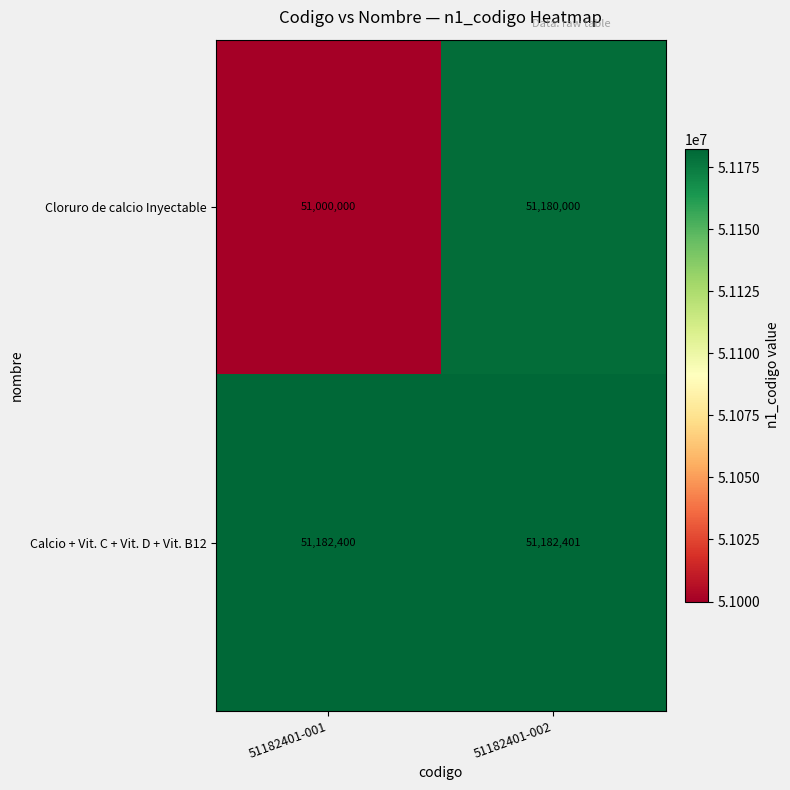

Which series has the widest spread of values?

Cloruro de calcio Inyectable